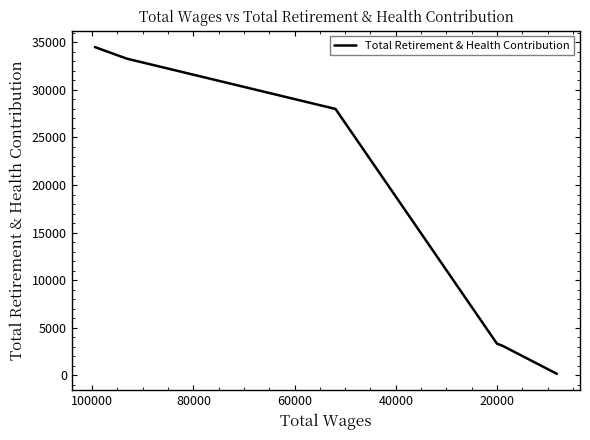

What is the smallest value displayed?

171